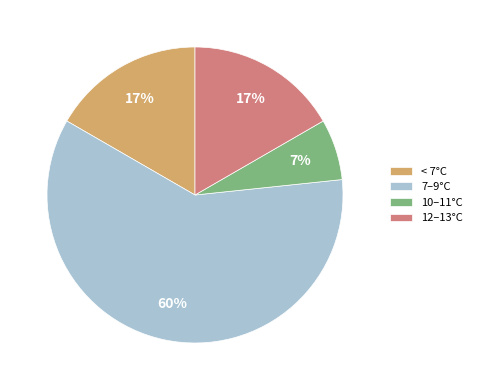

Is it true that 10–11°C is 18% of the pie?

False